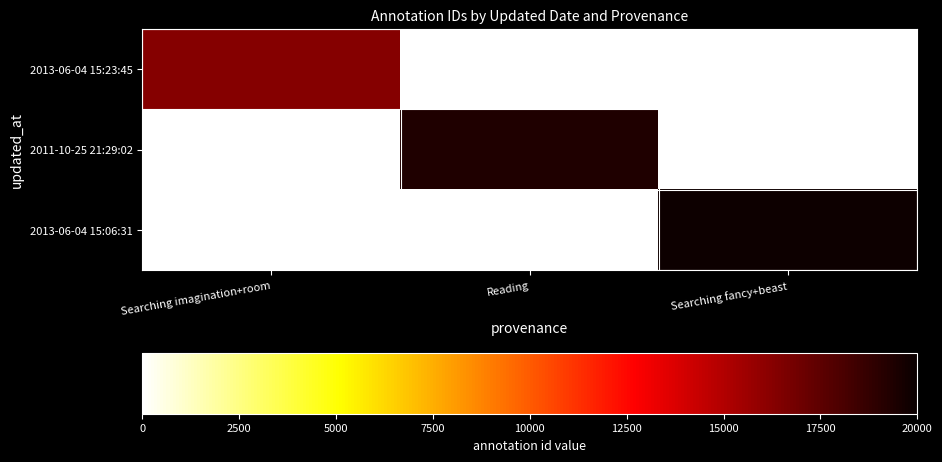

List the series in order of their overall mean, highest first.

2013-06-04 15:06:31, 2011-10-25 21:29:02, 2013-06-04 15:23:45